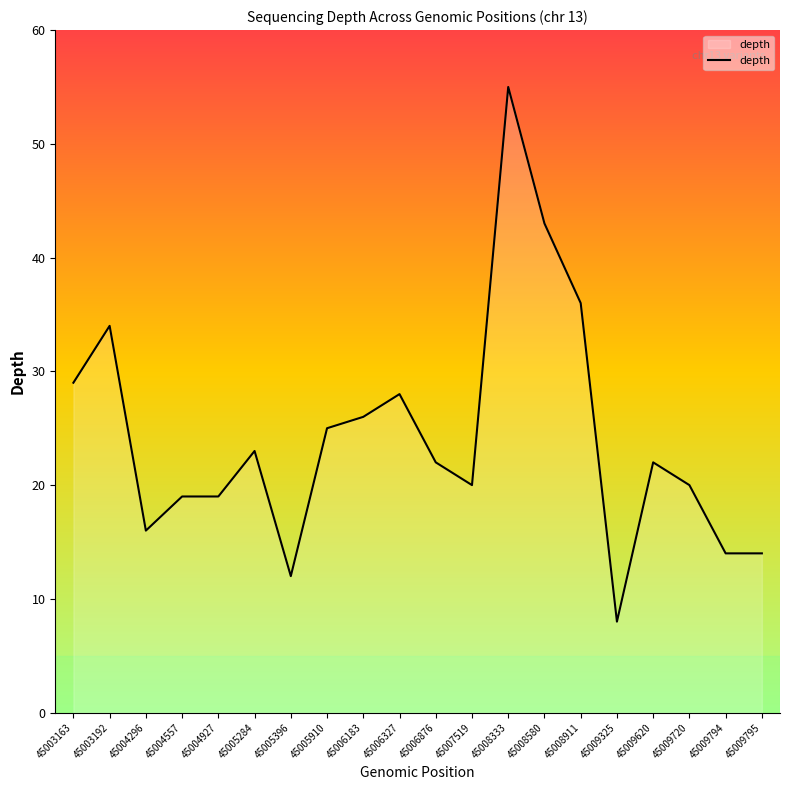

What is the smallest value displayed?

8.0